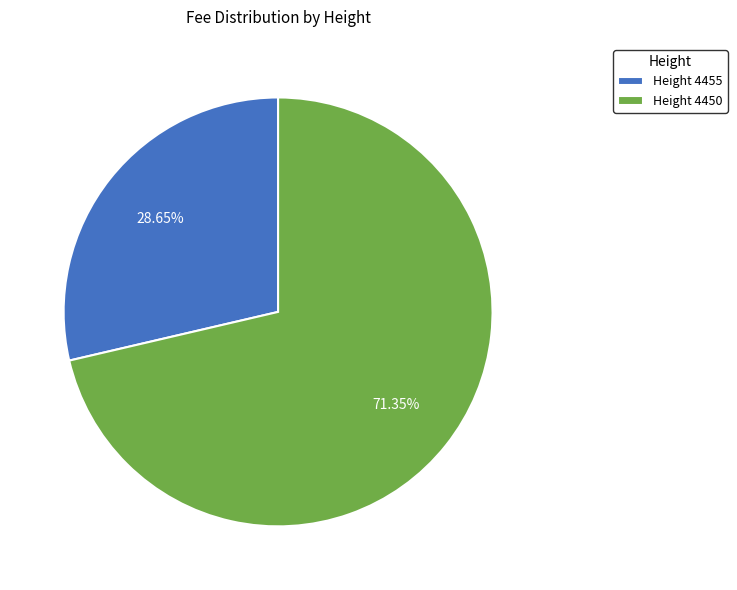

Do Height 4455 and Height 4450 together represent more than half of the pie?

Yes